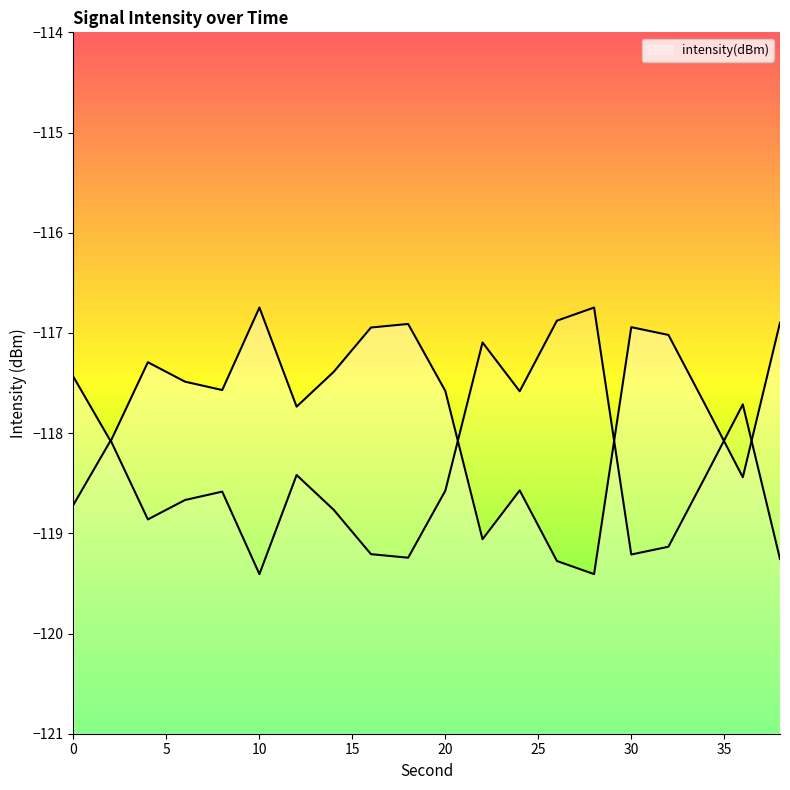

How many points are lower than both their immediate neighbors (excluding endpoints)?

6